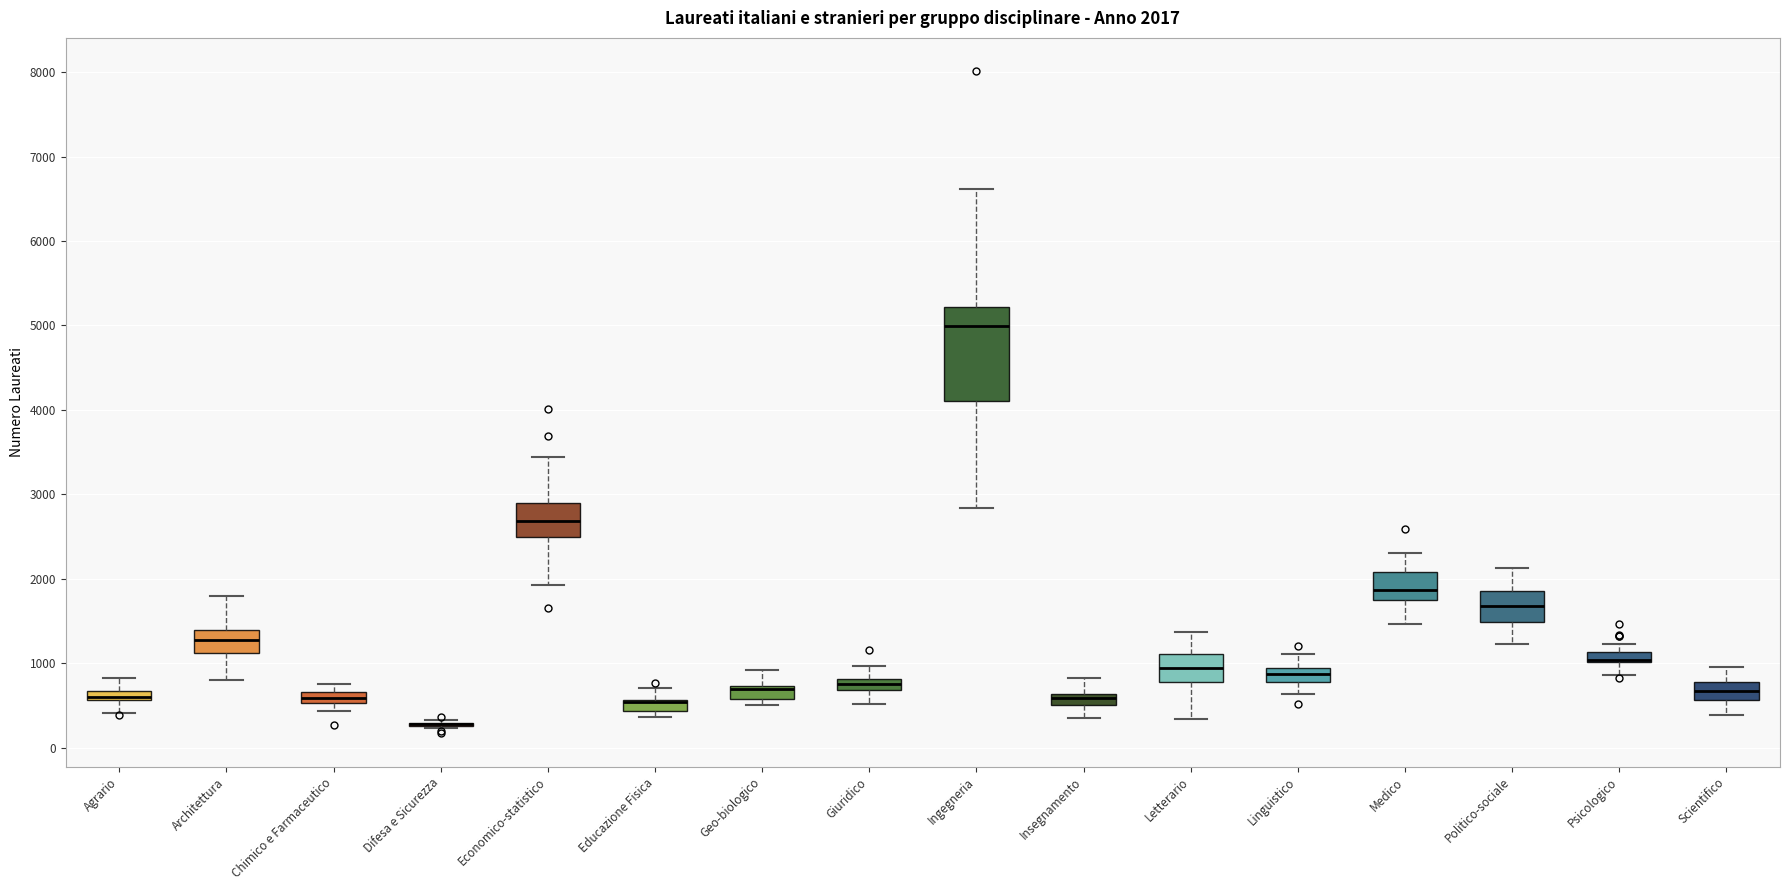

Comparing the boxes themselves (not the whiskers), which one is the tallest?

Ingegneria